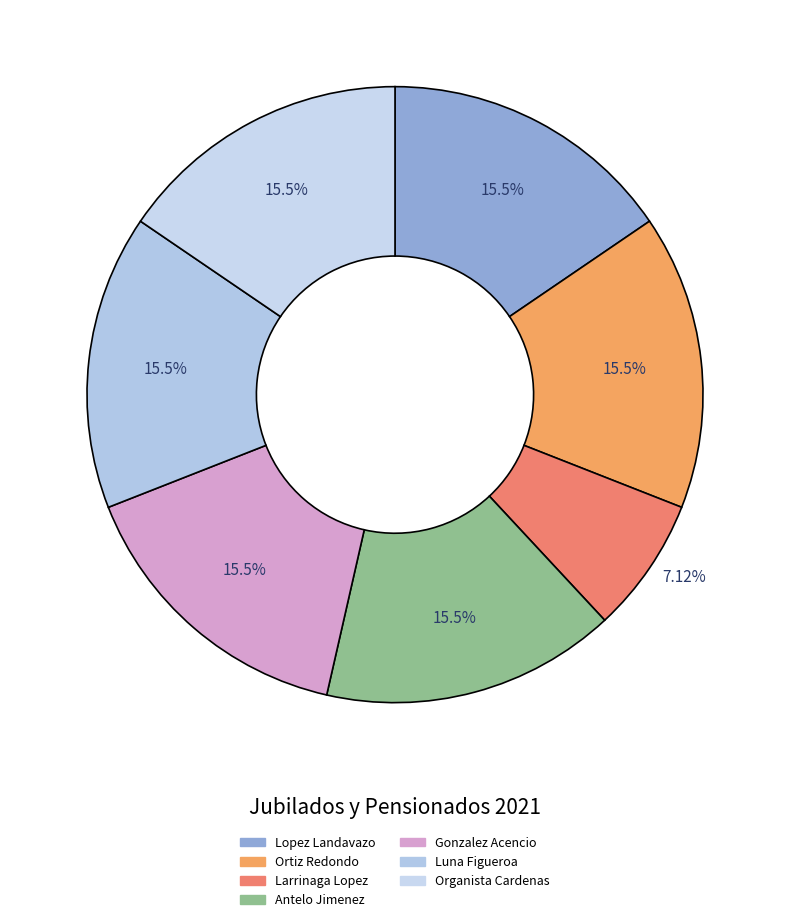

What percentage do Gonzalez Acencio and Organista Cardenas together represent?

31.0%